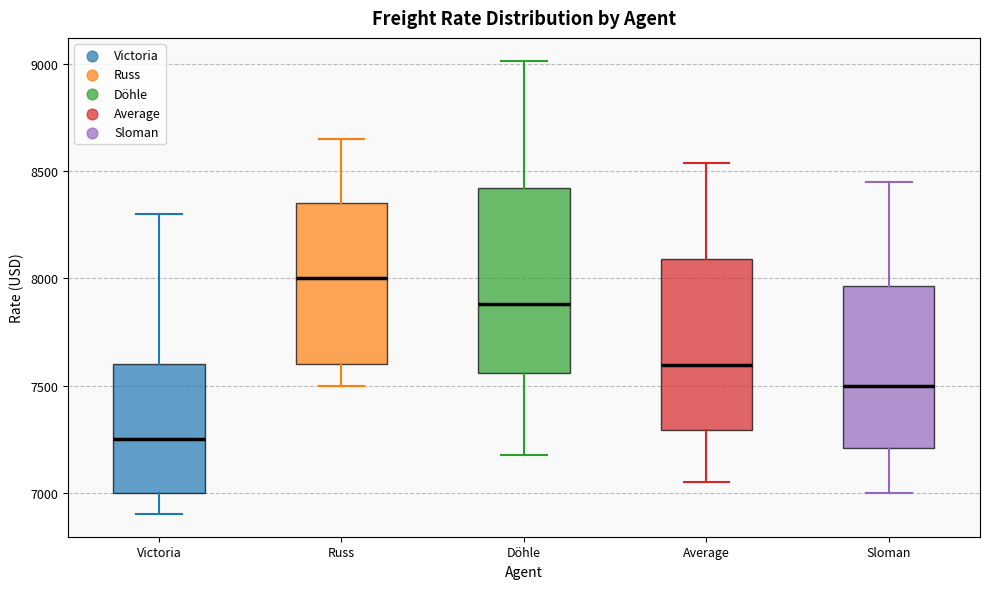

Where does the lower whisker of the box for Average end on the y-axis? The values are not printed on the chart, so give them approximately, as read against the axis.

7050